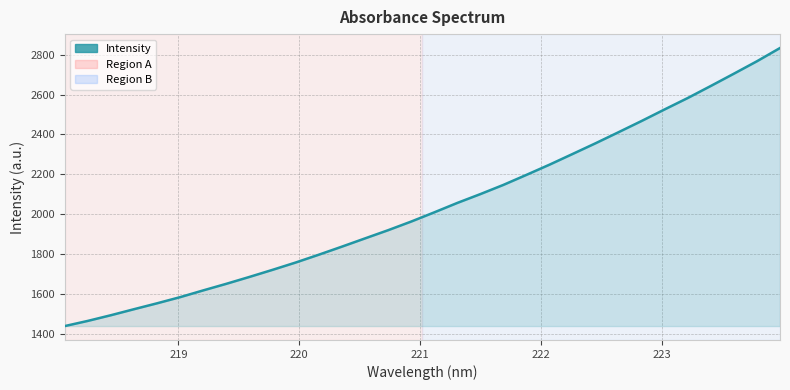

Reading left to right, list all the values displayed in this chart.

1440.5	1466.5	1494.9	1525.1	1554.7	1585.5	1619.4	1652.3	1686.8	1722.2	1758.8	1797.9	1838.2	1879.4	1920.5	1963.7	2009.8	2057.1	2101.3	2147.5	2197.7	2248.8	2302.3	2356.1	2411.7	2467.9	2525.9	2582.9	2643.2	2704.5	2766.8	2833.0